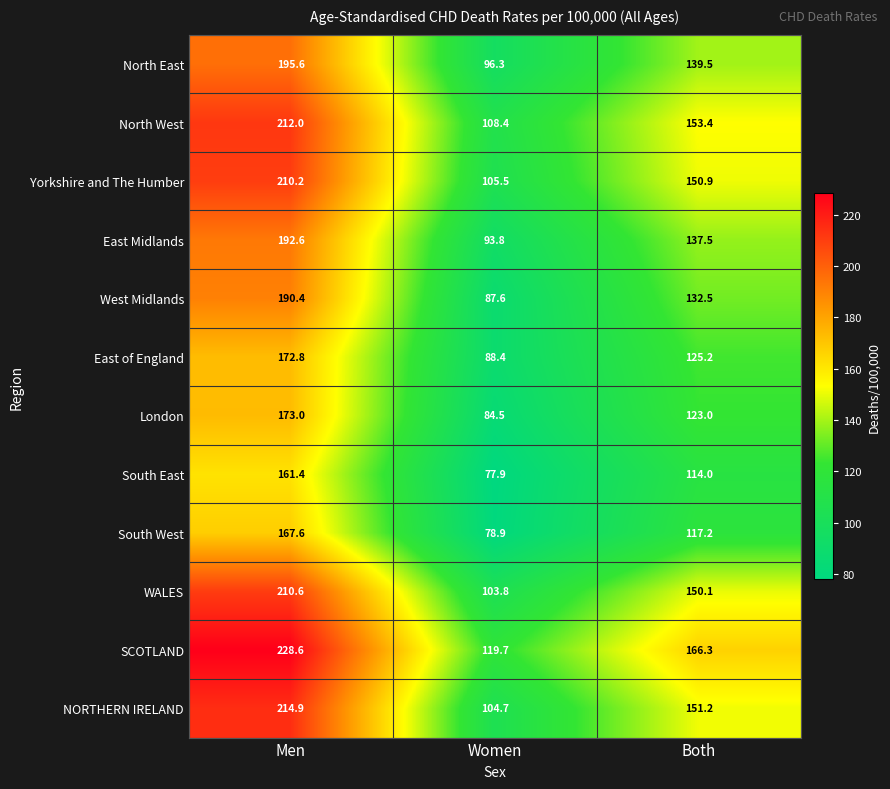

What is the difference between the South East values at Women and Men?

83.5